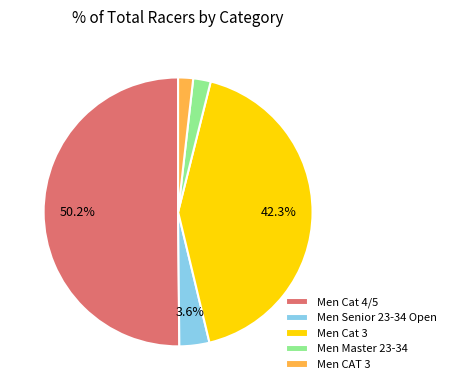

To the nearest percent, what portion does Men Cat 4/5 represent?

50%